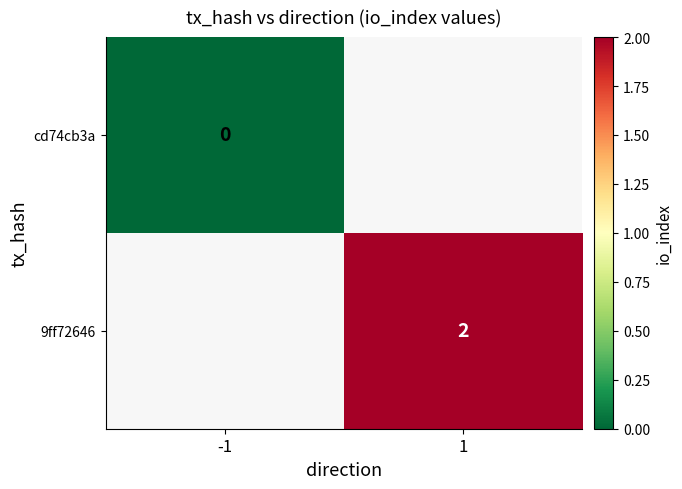

The 9ff72646 series shows 2 at 1. True or false?

True